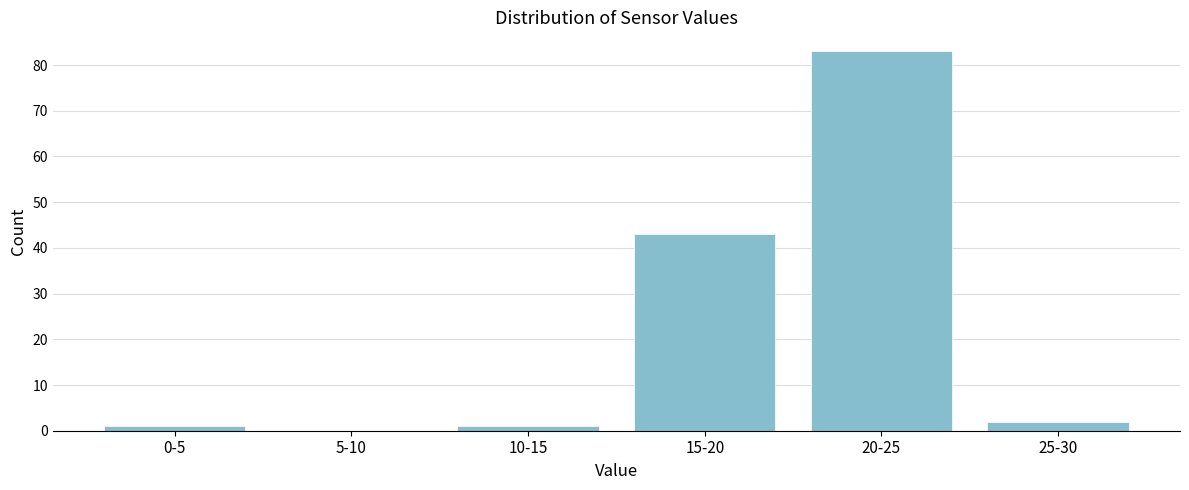

Reading right to left, transcribe all the data shown in this chart.

25-30=2	20-25=83	15-20=43	10-15=1	5-10=0	0-5=1